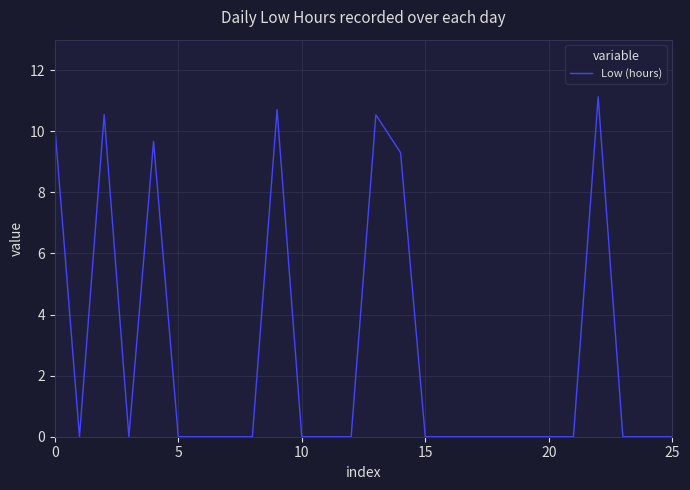

What is the difference between the maximum and minimum values?

11.1